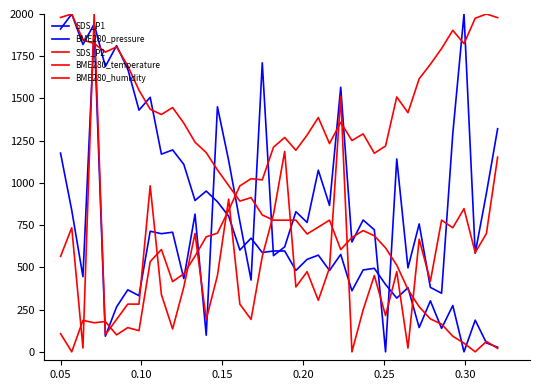

How many distinct data groups are displayed?

5